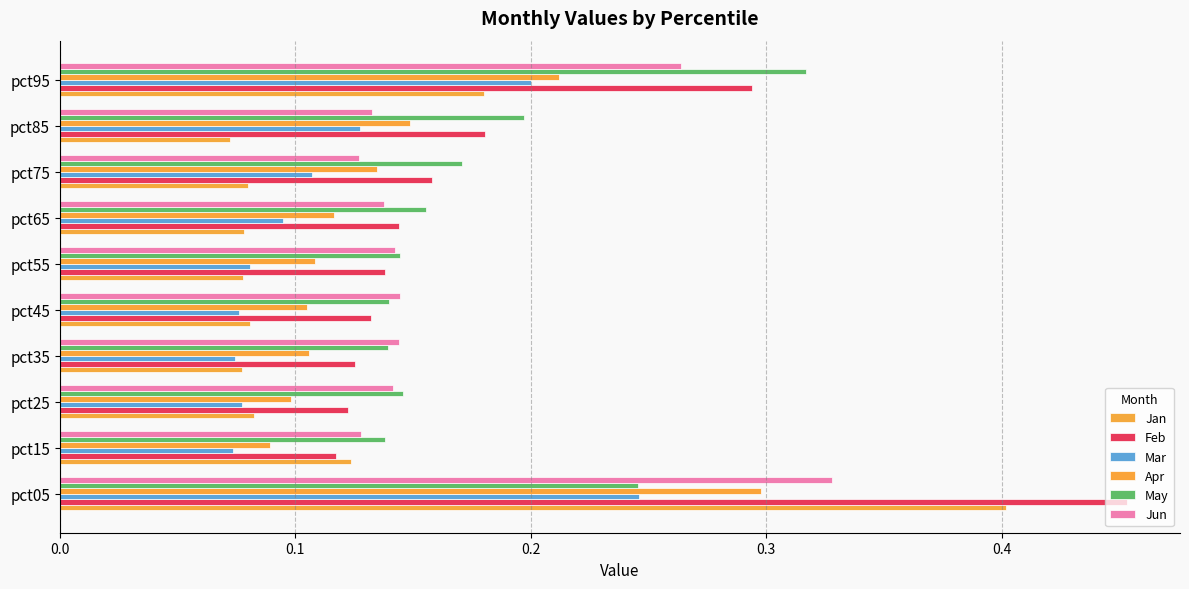

Which series has the widest spread of values?

Feb